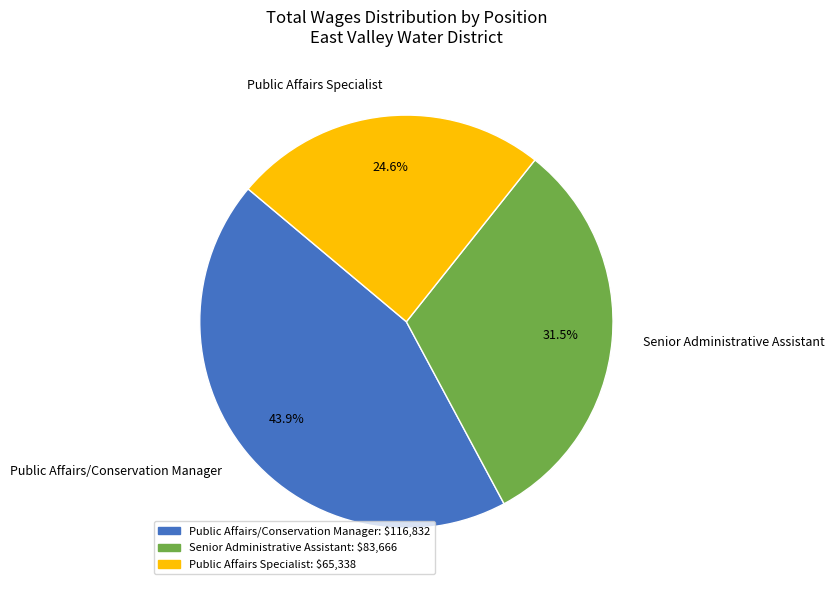

Is Senior Administrative Assistant the majority of the pie?

No